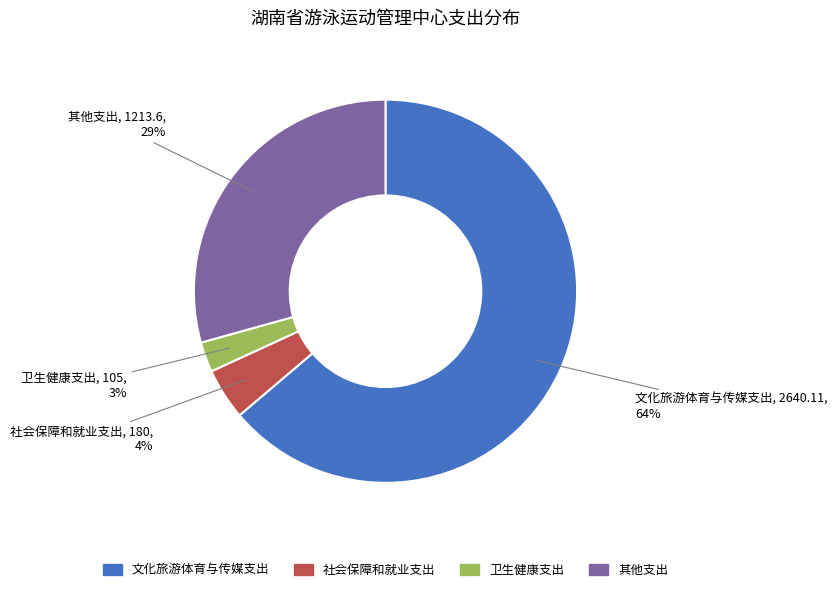

What is the smallest slice in the pie chart?

卫生健康支出